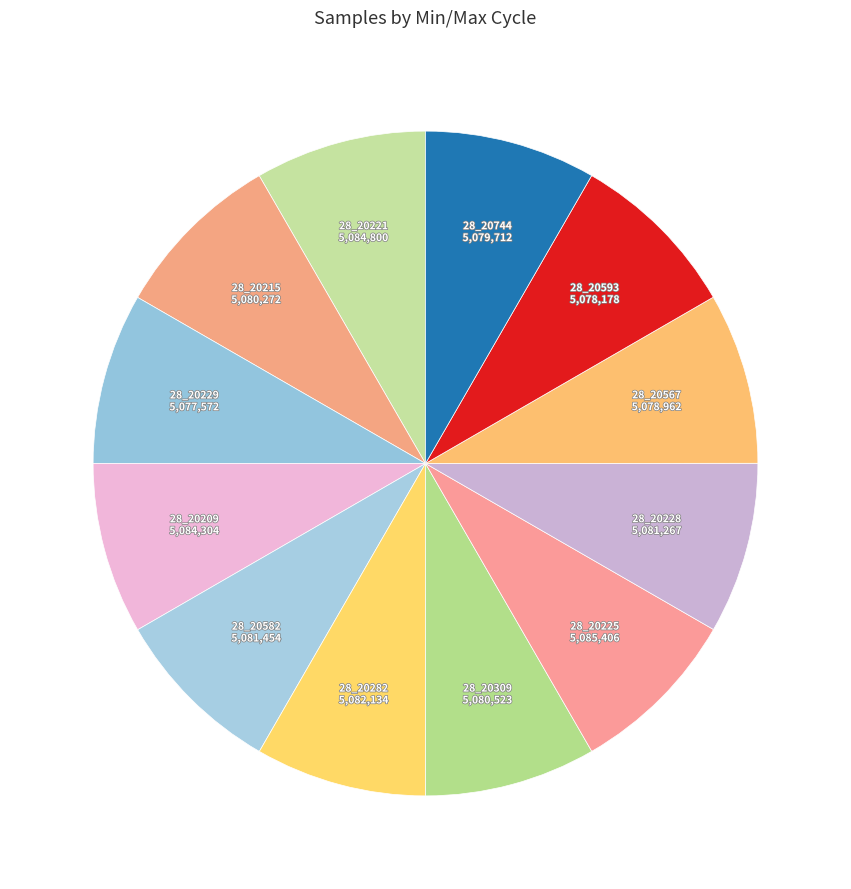

Count the number of slices in the pie.

12